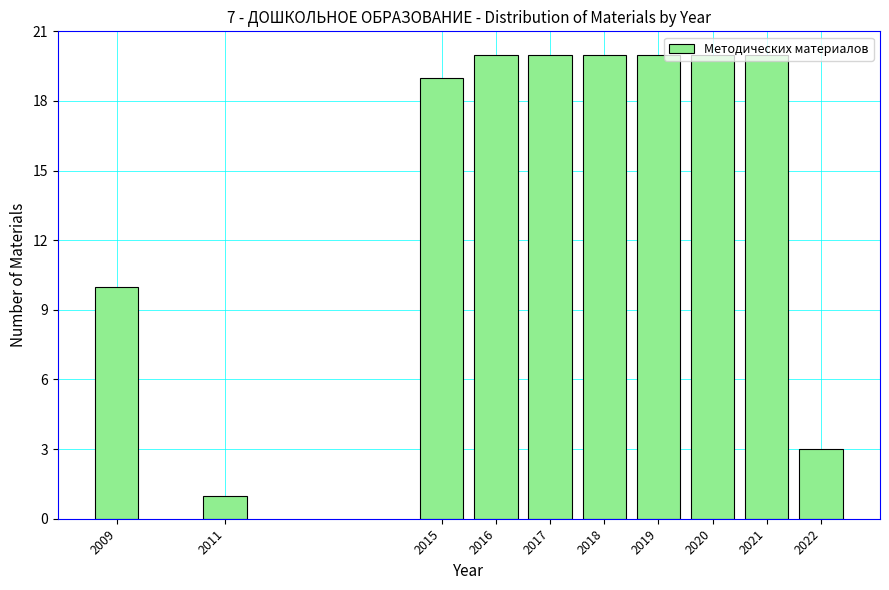

What is the value of the 7th bar from the left?

20